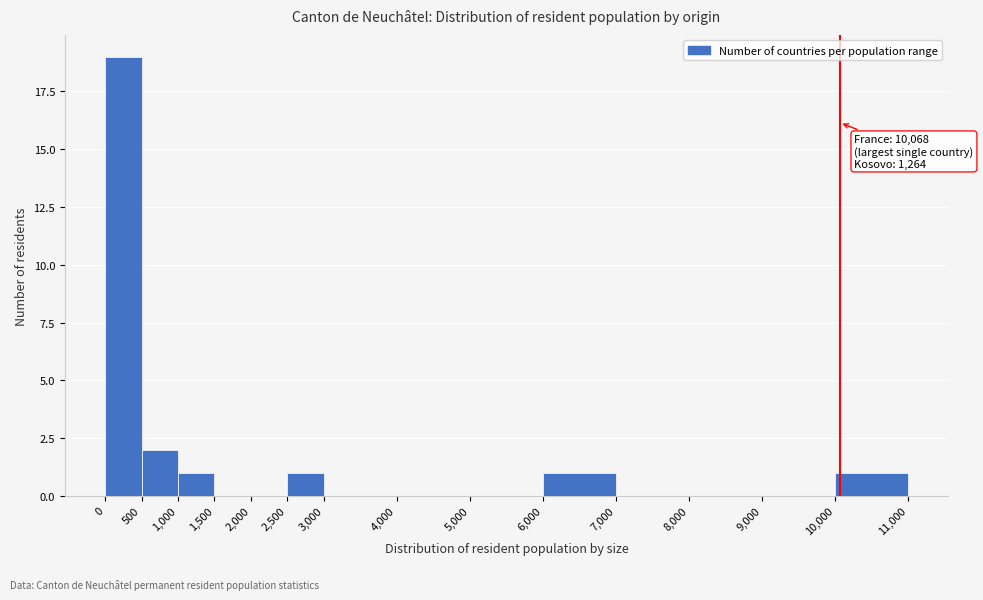

Over which range of the x-axis is the bar tallest?

0 to 500